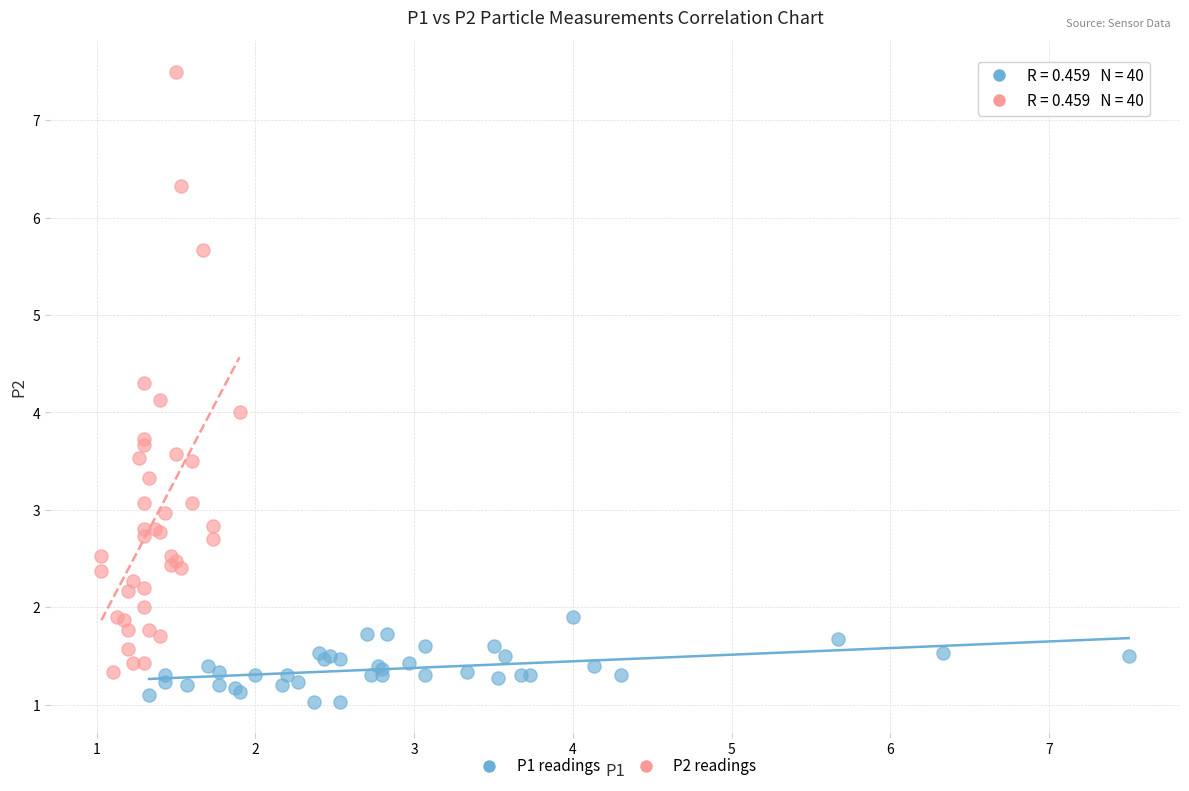

What are all the series names shown in the legend?

P1 readings, P2 readings